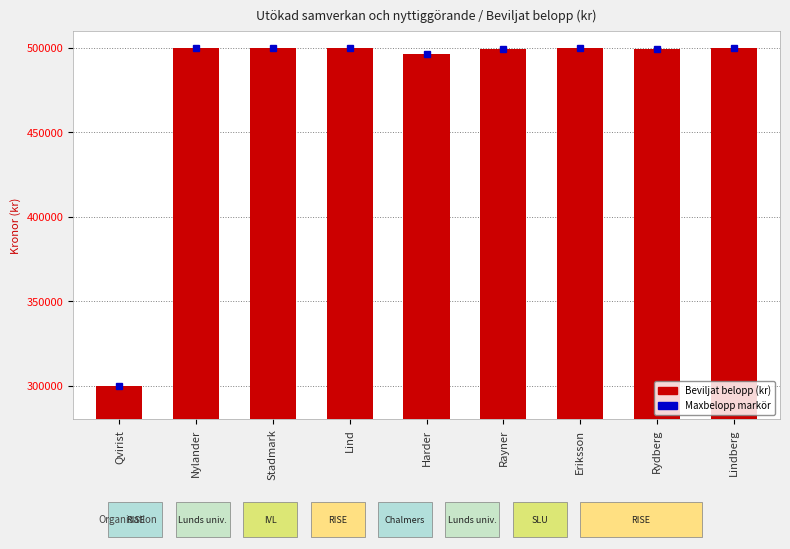

Is it true that the value at Harder is 108754?

False